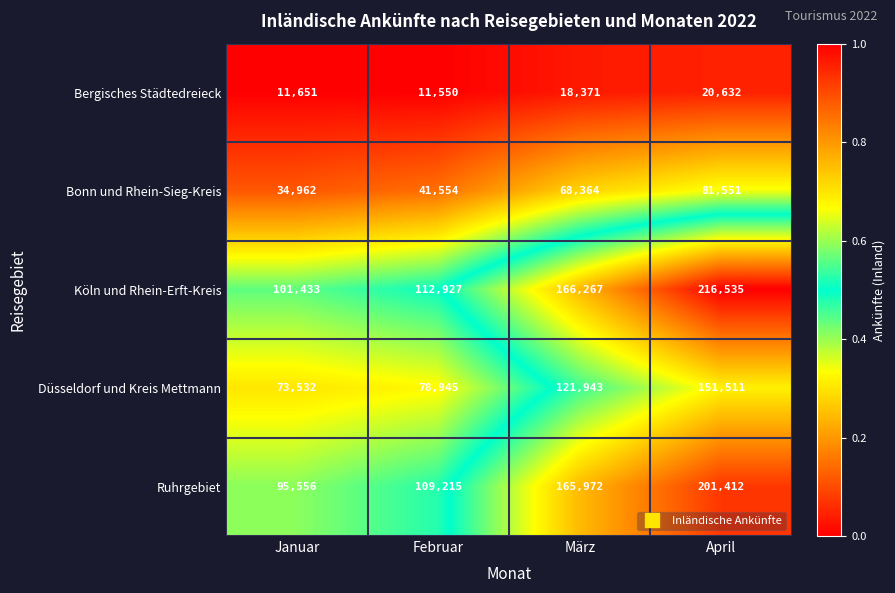

Which series has the largest total across all categories?

Köln und Rhein-Erft-Kreis